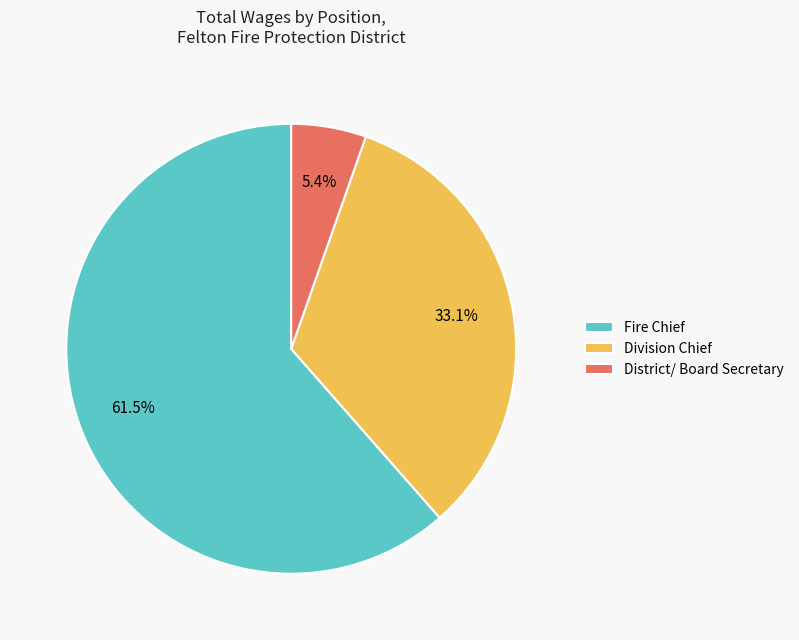

True or false: District/ Board Secretary accounts for 1% of the total.

False